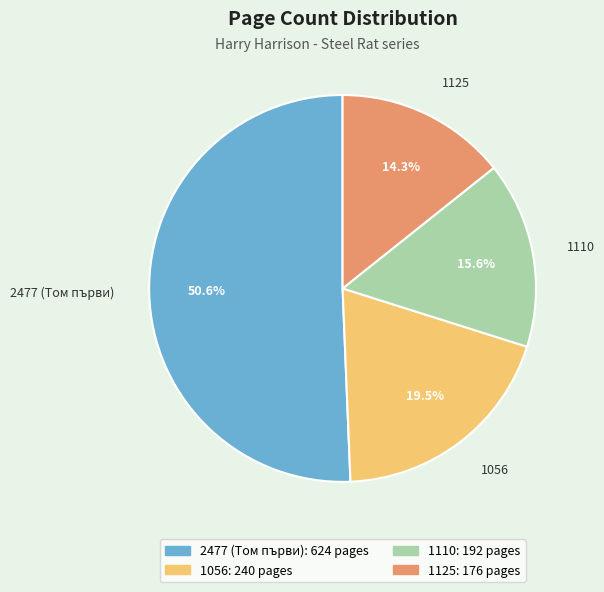

Rank the categories by value from highest to lowest.

2477 (Том първи), 1056, 1110, 1125